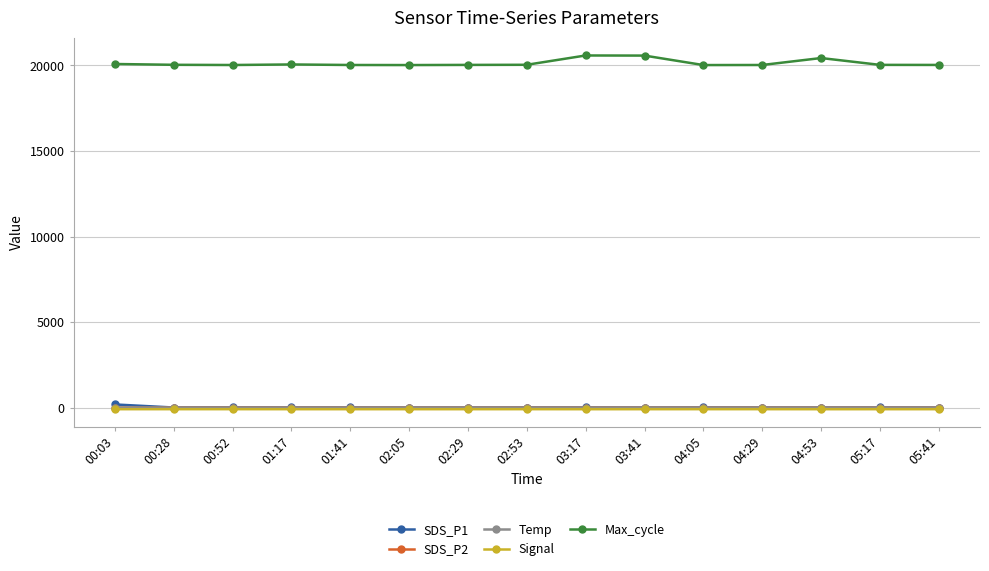

What is the approximate value of Signal at 04:53?

-83.0